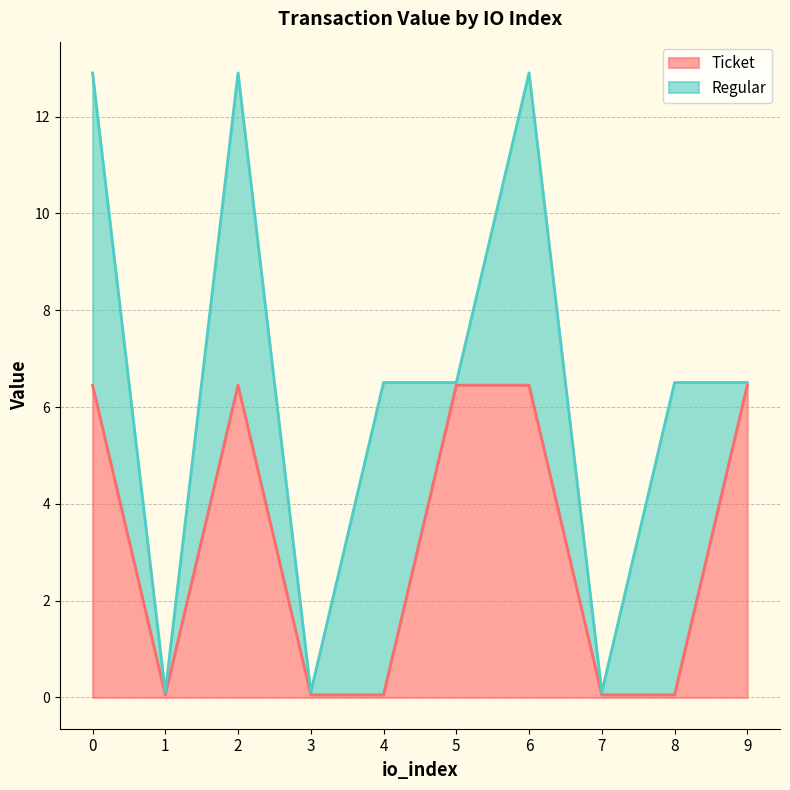

Where is the data nearest to the value 3?

1